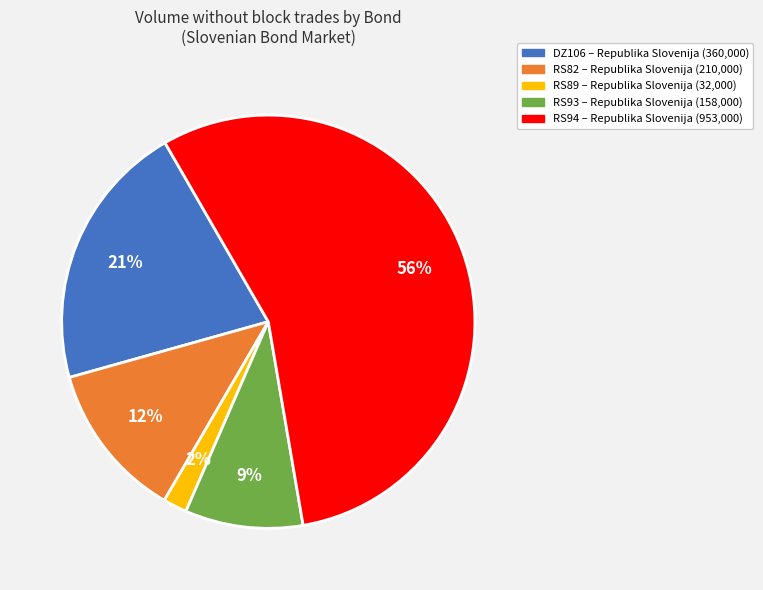

How many segments does this pie chart have?

5